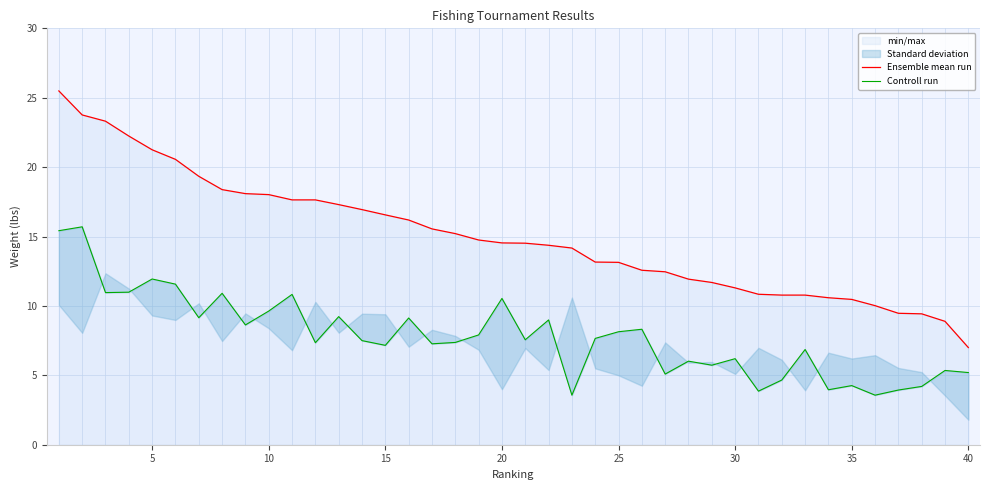

True or false: Ensemble mean run has more than 0 interior local peaks.

False